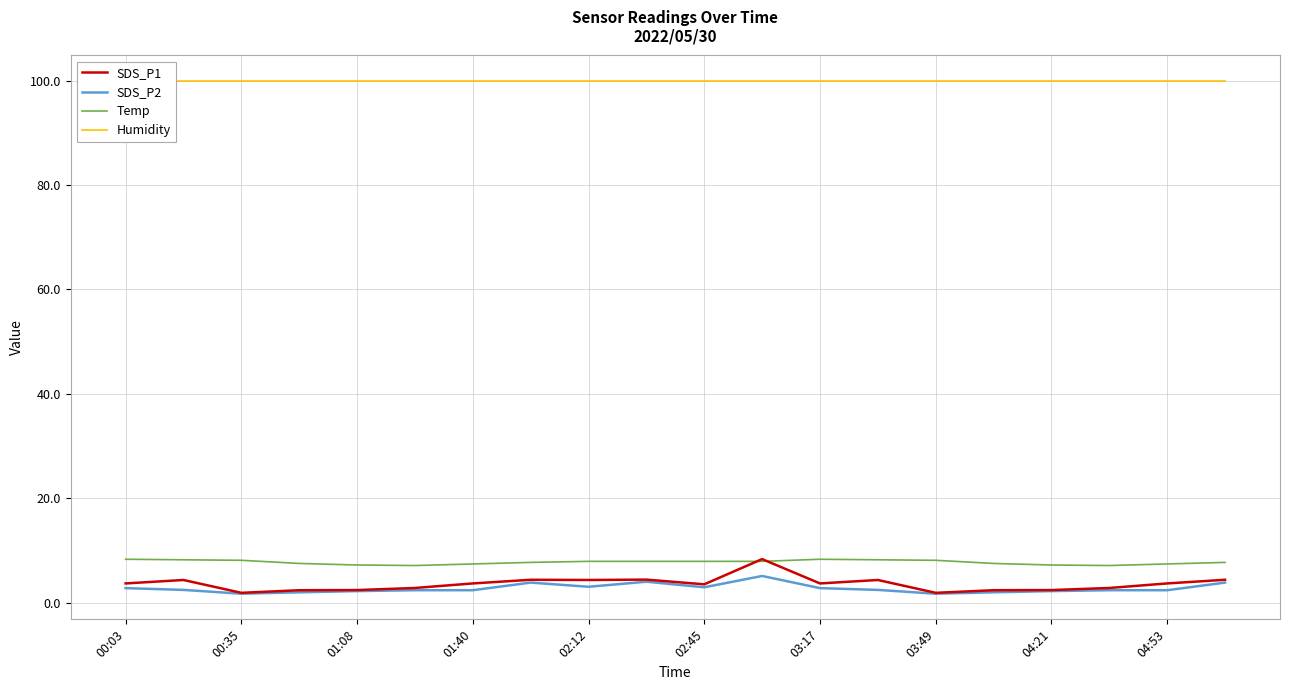

What is the value of the Humidity point at the 17th from the left?

99.9